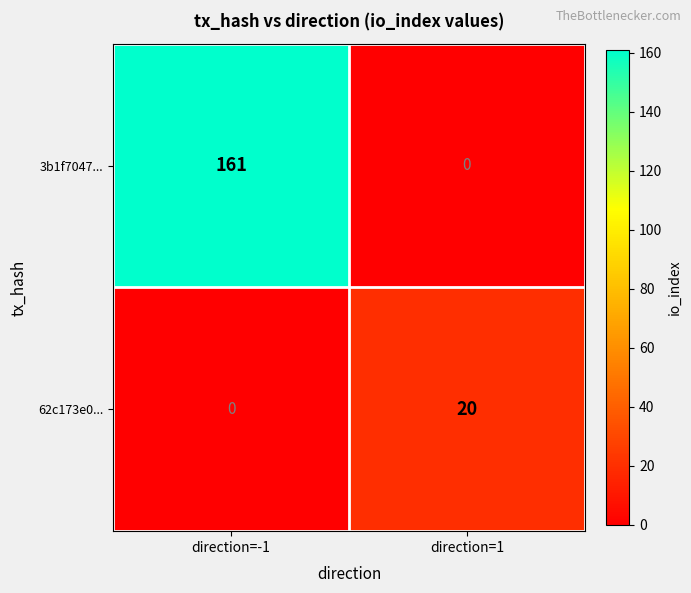

What is the total value across all series at direction=1?

20